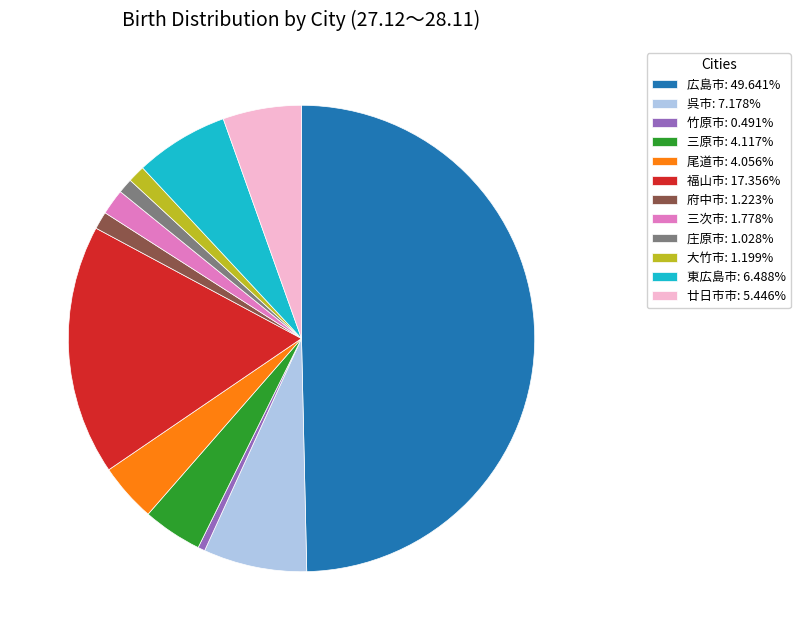

Approximately how many times larger is the value at 尾道市: 4.056% compared to 大竹市: 1.199%?

3.4